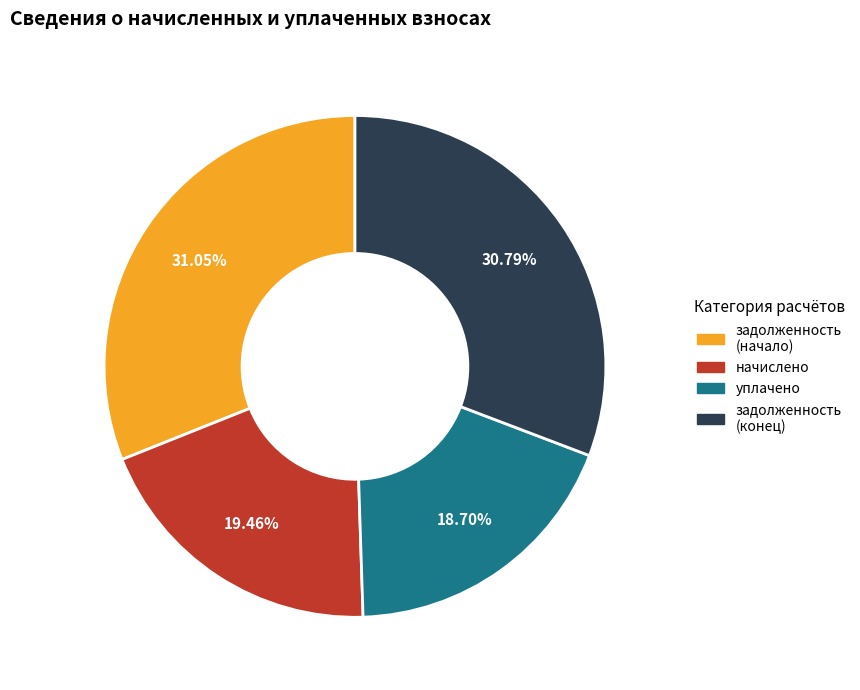

Which category has the smallest portion of the pie?

уплачено